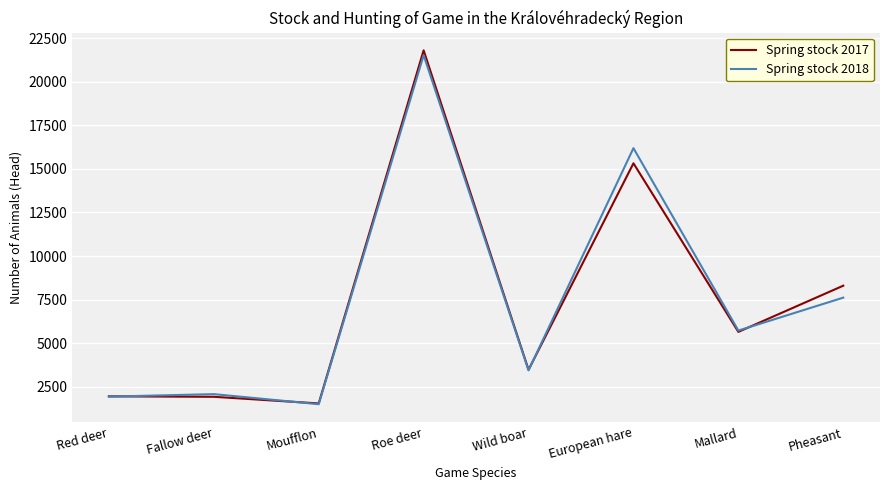

Where is the first local minimum for Spring stock 2018?

Moufflon